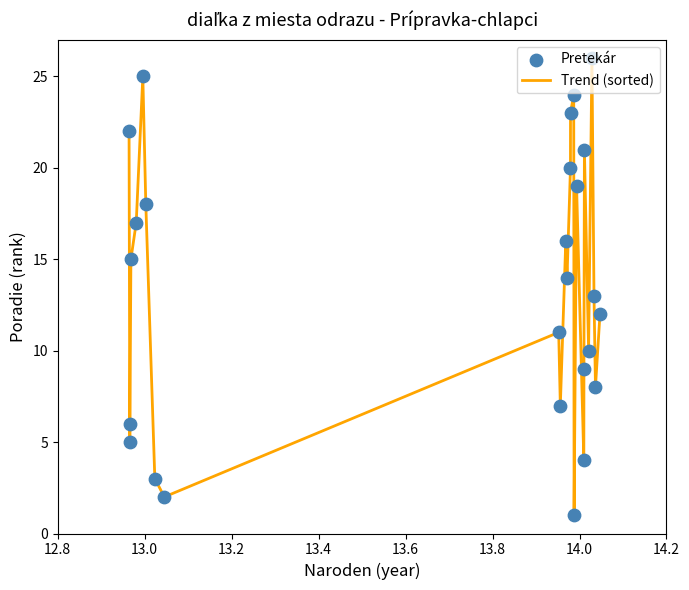

What is the greatest value displayed?

26